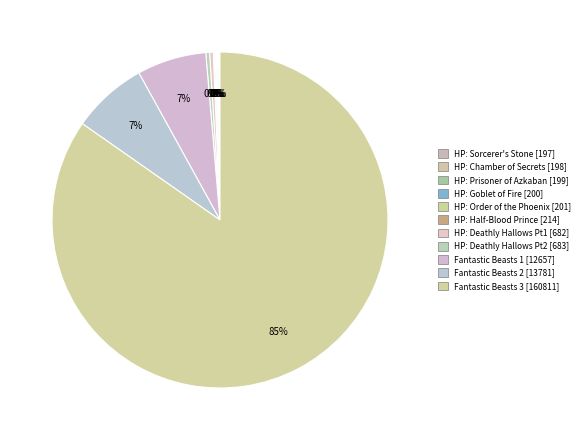

Which slice is the smallest?

Harry Potter and the Sorcerer's Stone (2001)